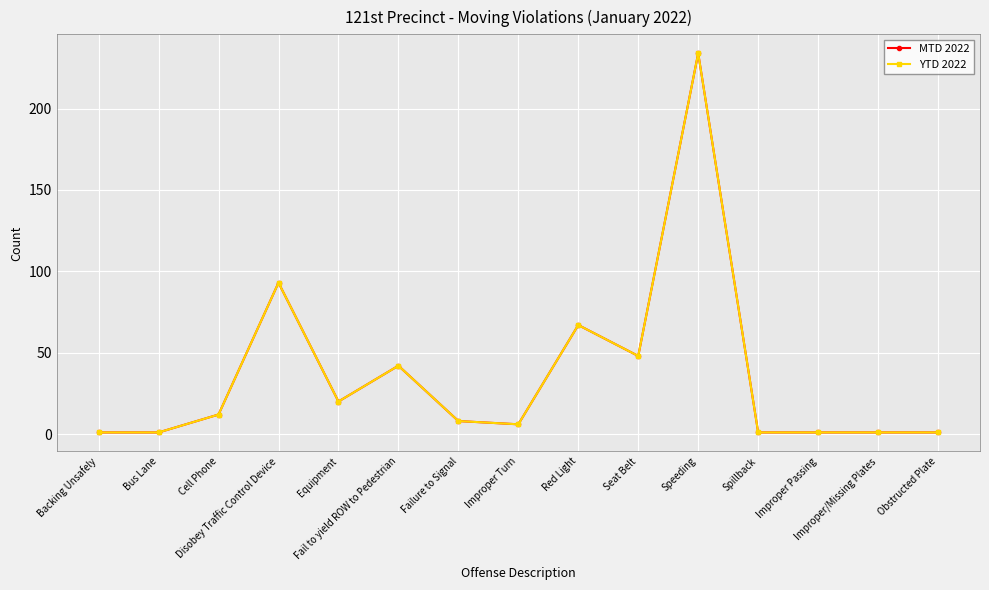

Where is the first local maximum for MTD 2022?

Disobey Traffic Control Device